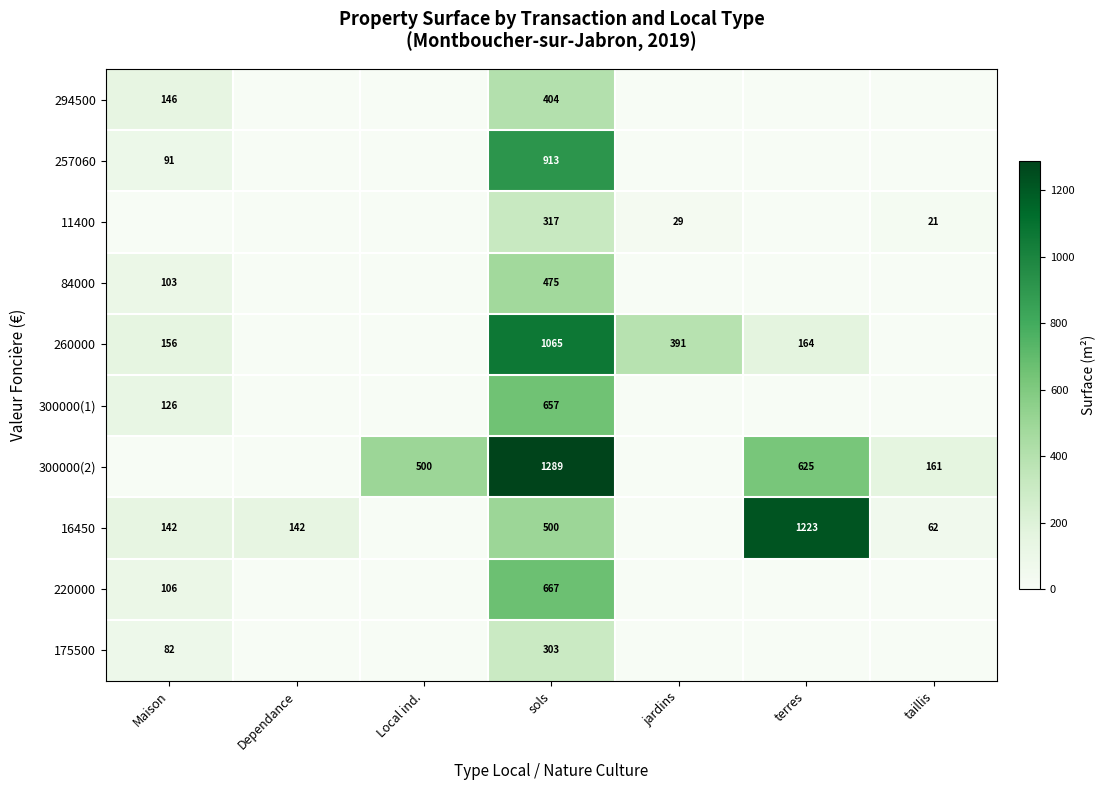

At which category is the sum across all series the highest?

sols